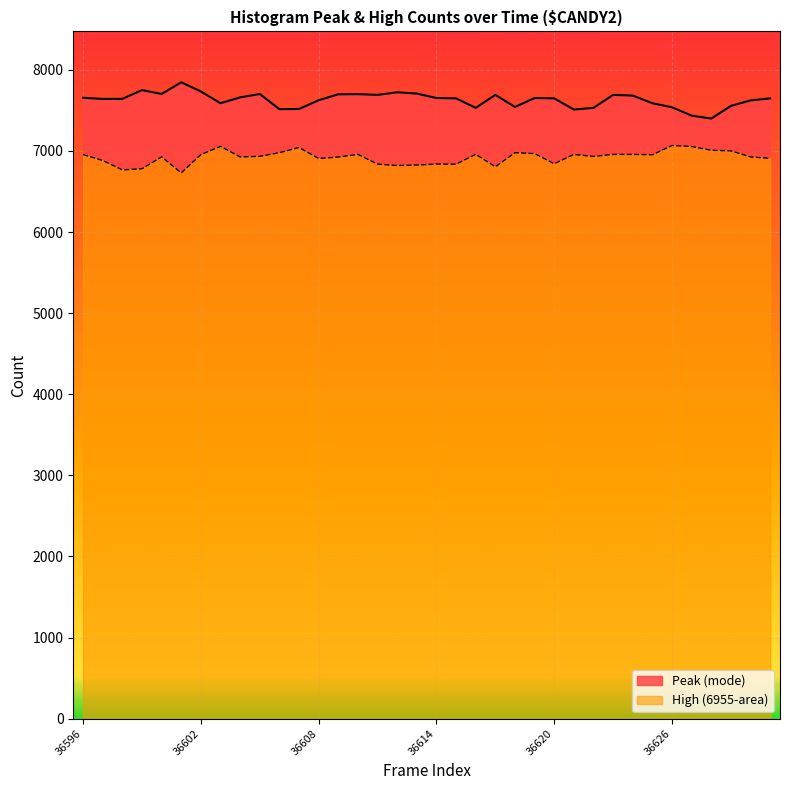

What value does the High (6955-area) series have at 36607, to the nearest 10?

7040